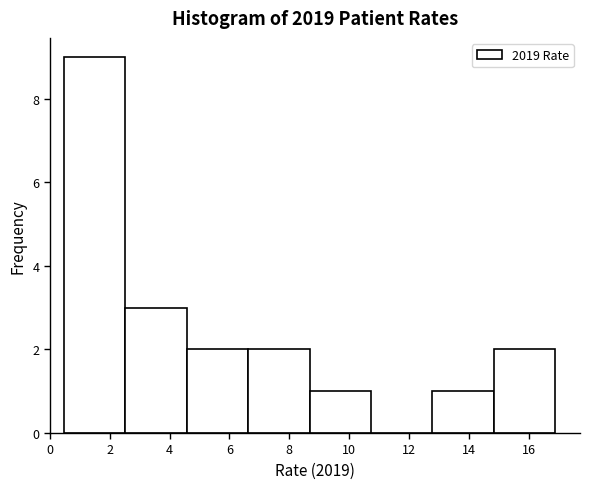

Over which range of the x-axis is the bar tallest?

0.4 to 2.6